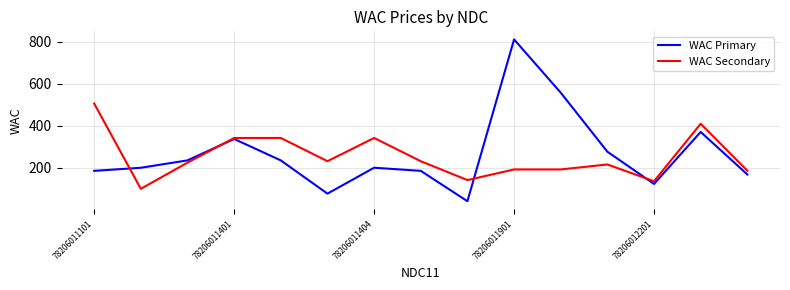

Which series has the largest range (max minus min)?

WAC Primary